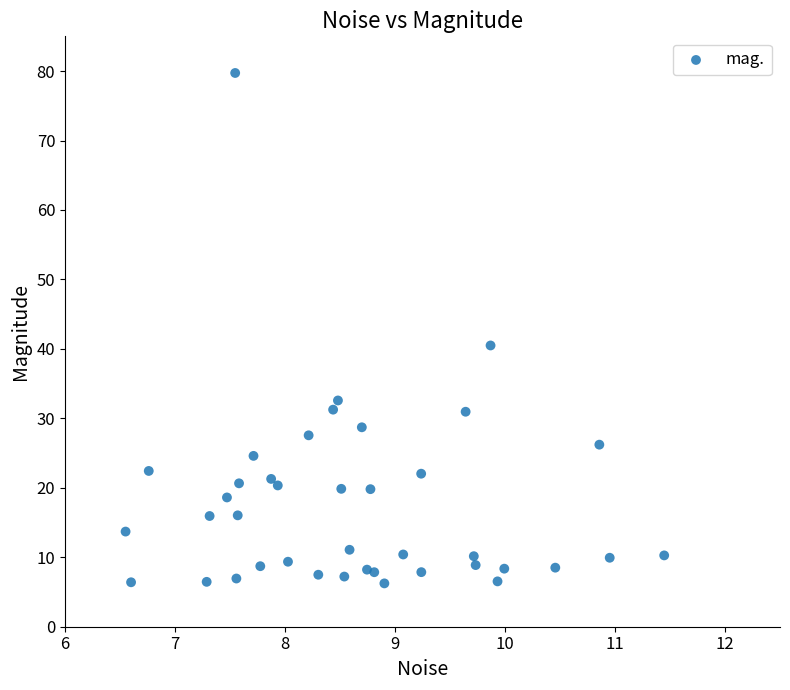

What is the range of Y values (max minus min)?

73.5